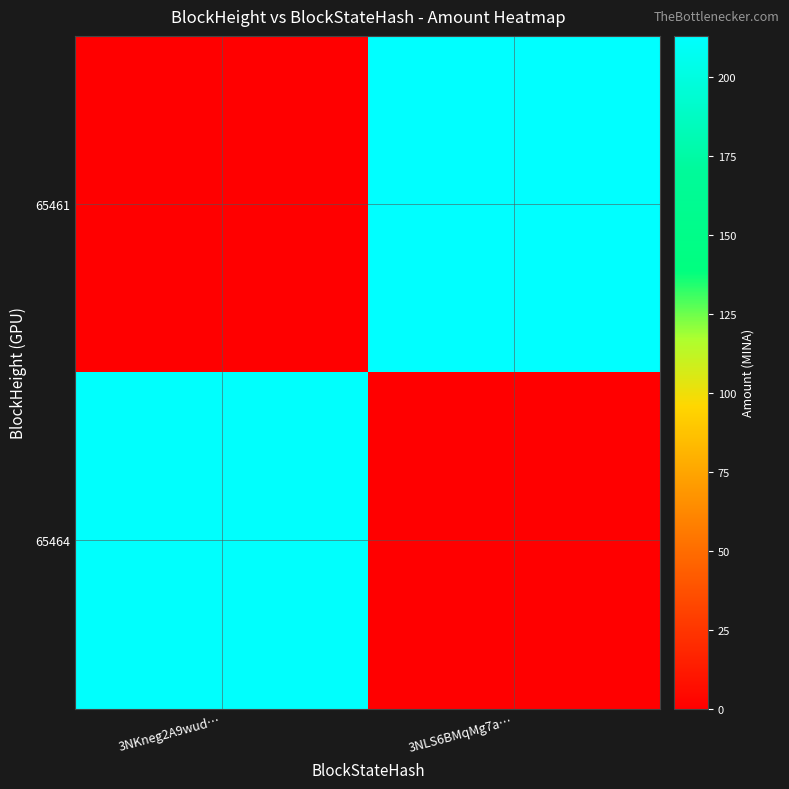

List the series in order of their peak value, lowest first.

65464, 65461